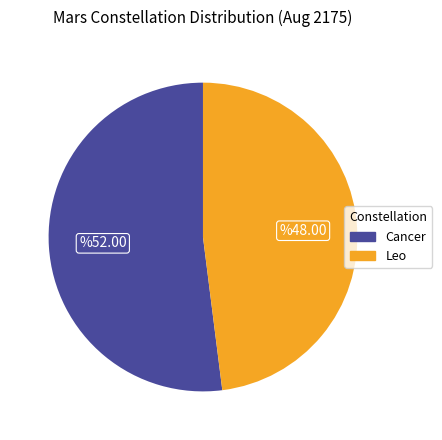

True or false: Leo accounts for 48% of the total.

True